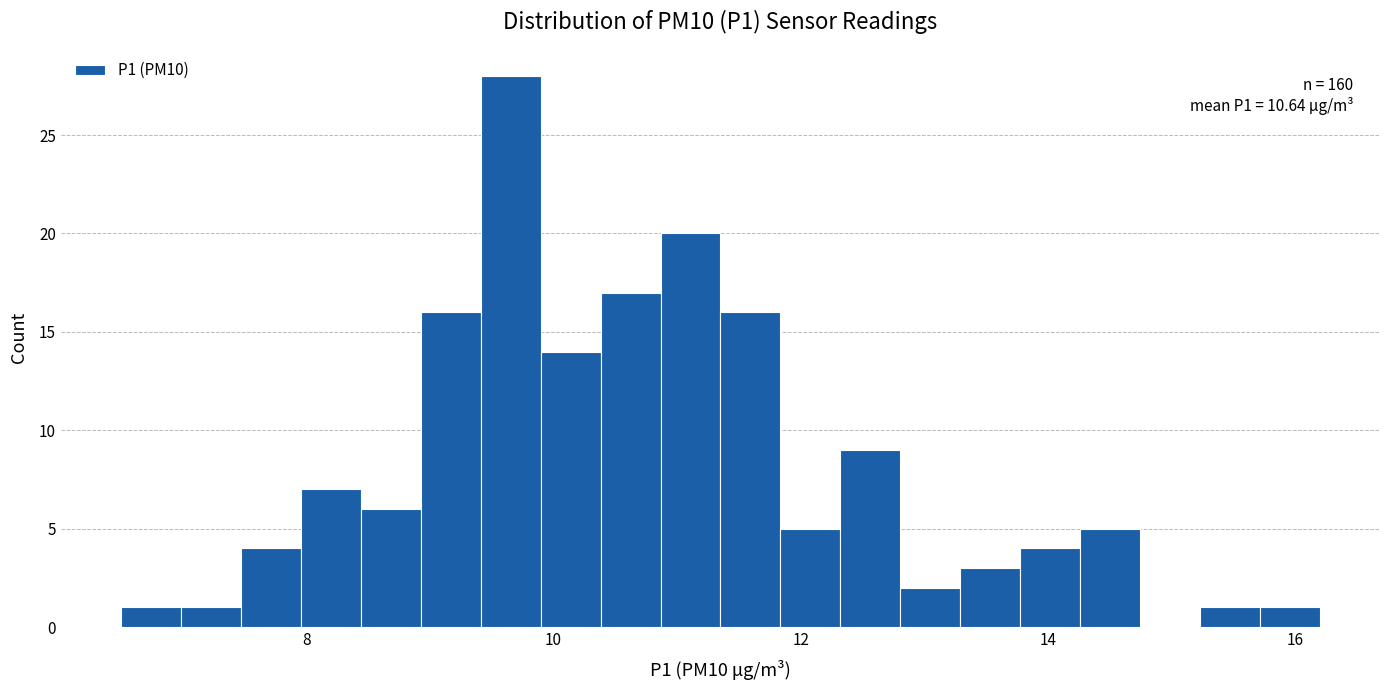

Read against the x-axis, roughly where is the centre of the tallest bar?

9.6